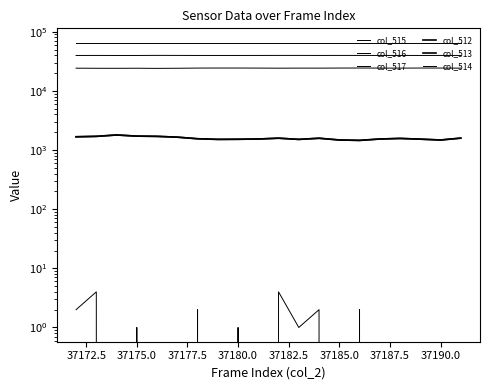

Is the value of col_513 at 37175.0 greater than the value of col_517 at 37190.0?

No